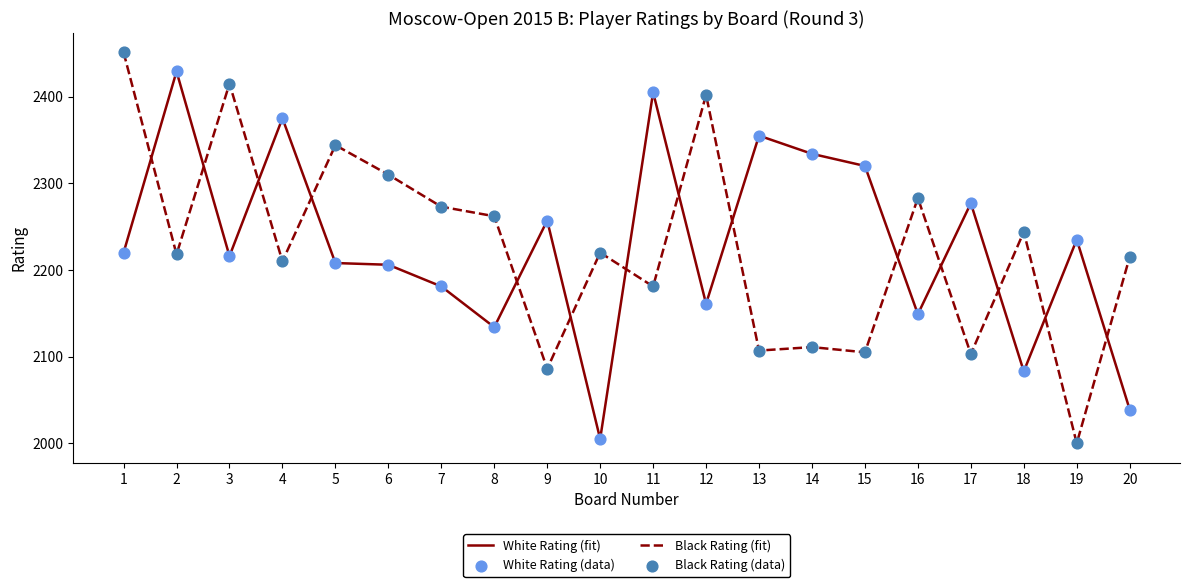

What is the total value across all series at 16?

4432